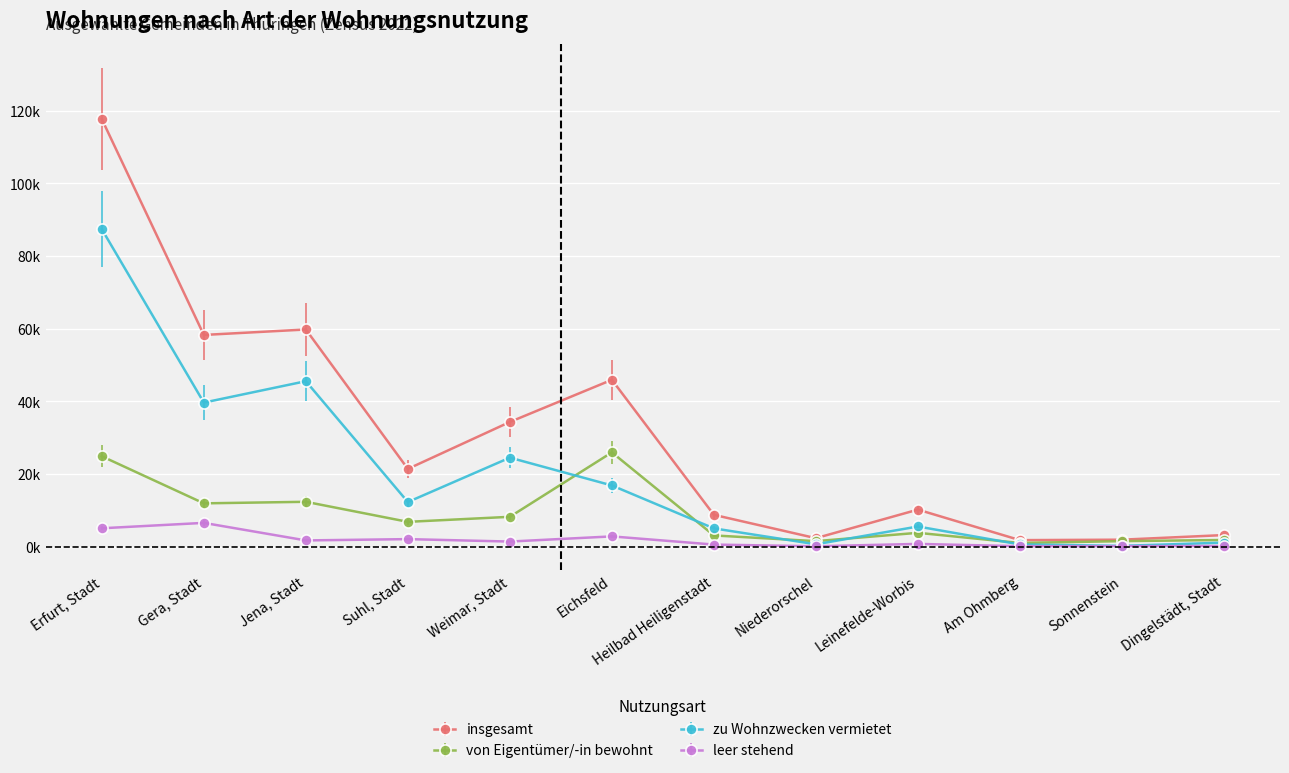

What are all the series names shown in the legend?

insgesamt, von Eigentümer/-in bewohnt, zu Wohnzwecken vermietet, leer stehend